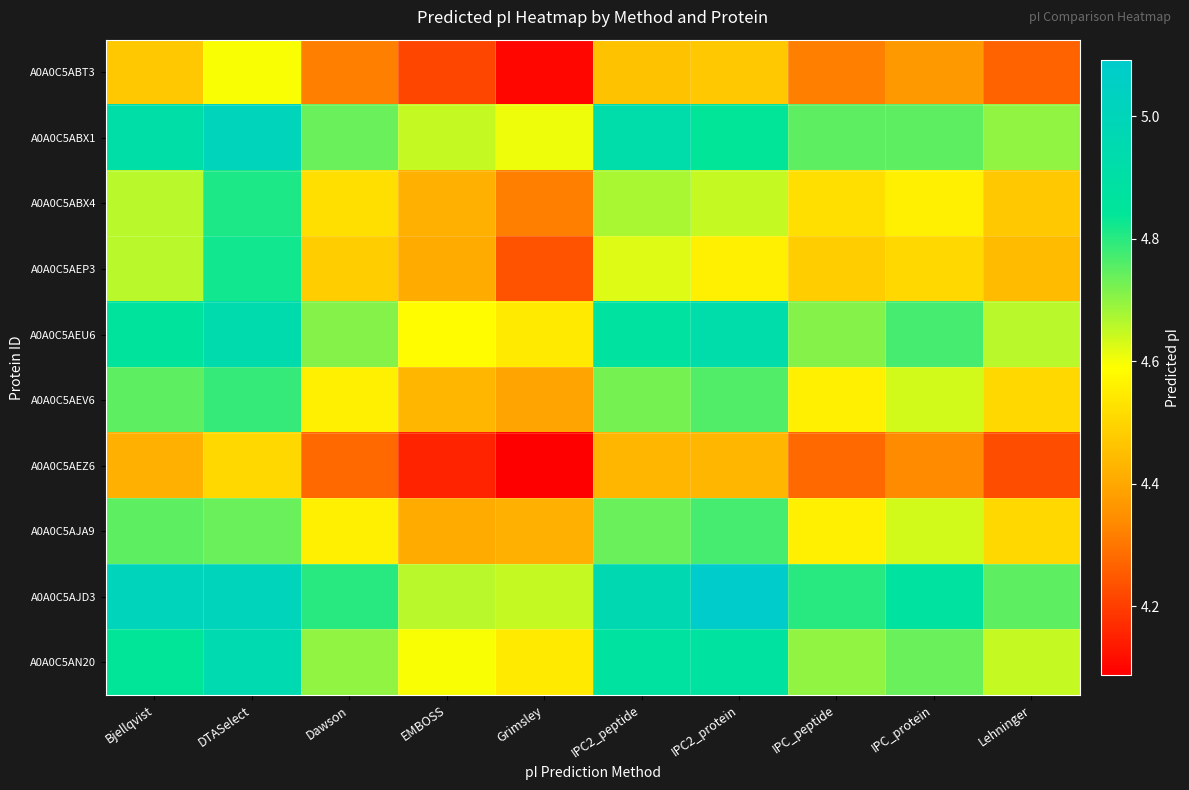

What is the minimum value shown in the chart?

4.1